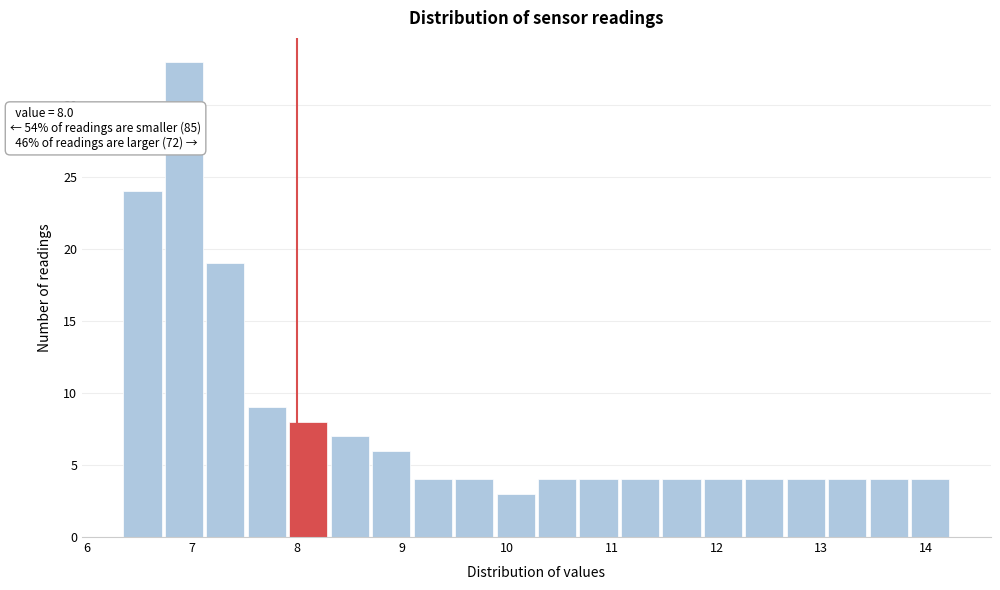

Around what value on the x-axis is the tallest bar? Give the approximate position of its centre, as read against the axis.

6.9